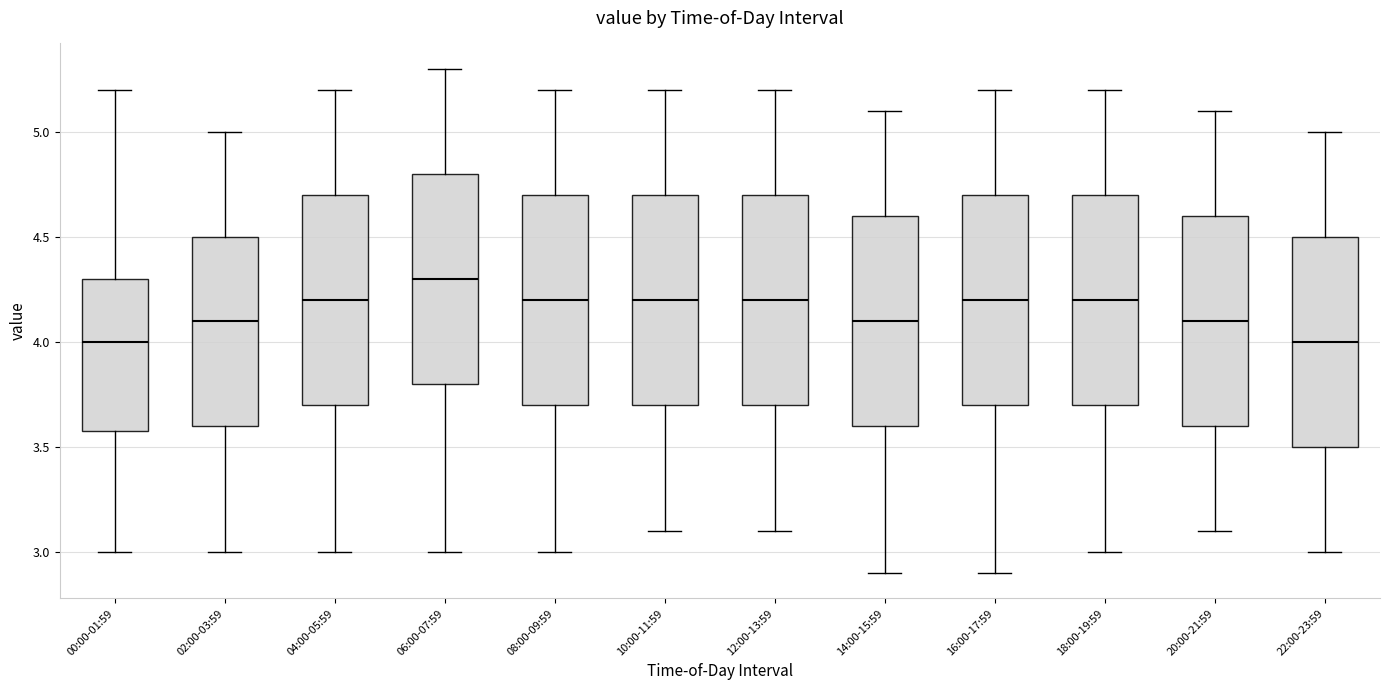

Which box has the highest median line?

06:00-07:59